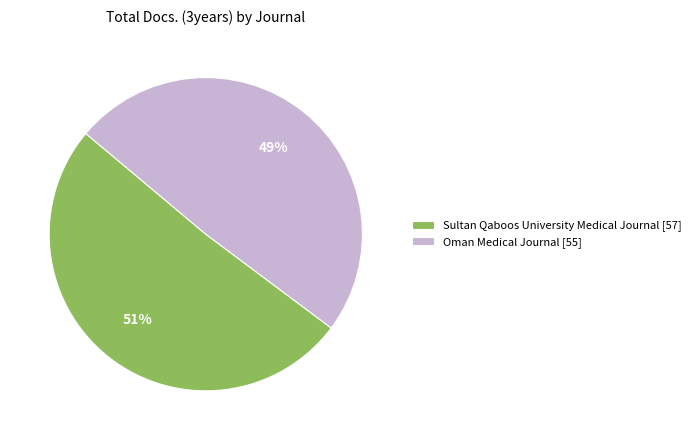

How many slices are in this pie chart?

2